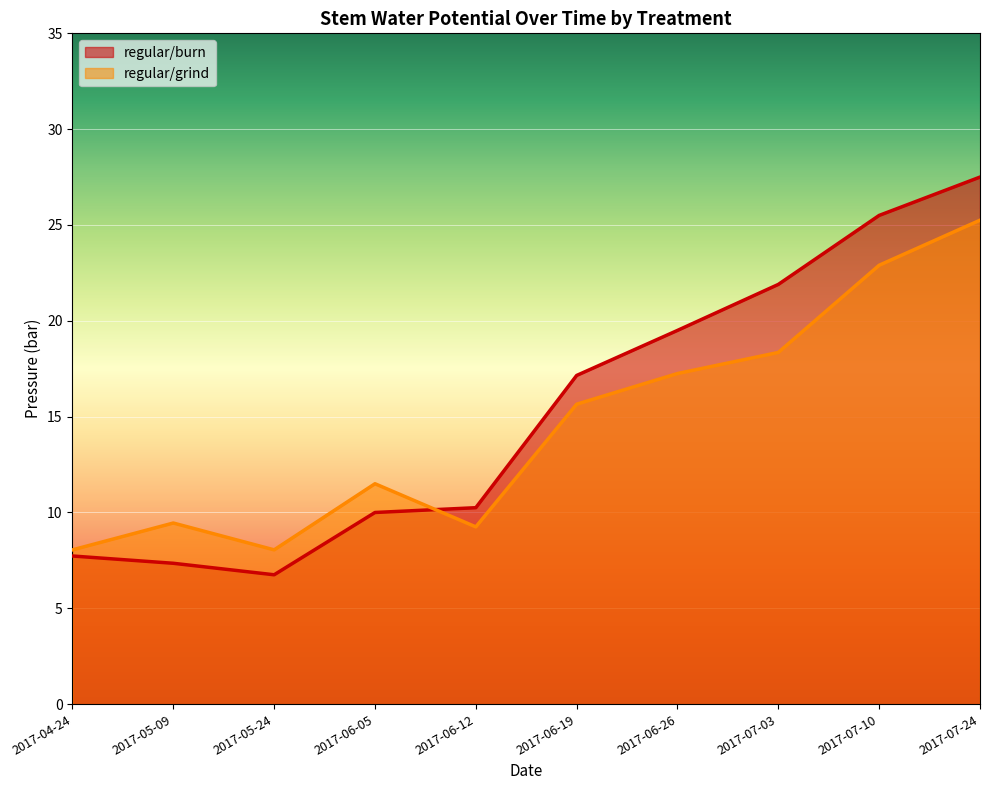

Which has a higher value, 2017-04-24 or 2017-07-03?

2017-07-03